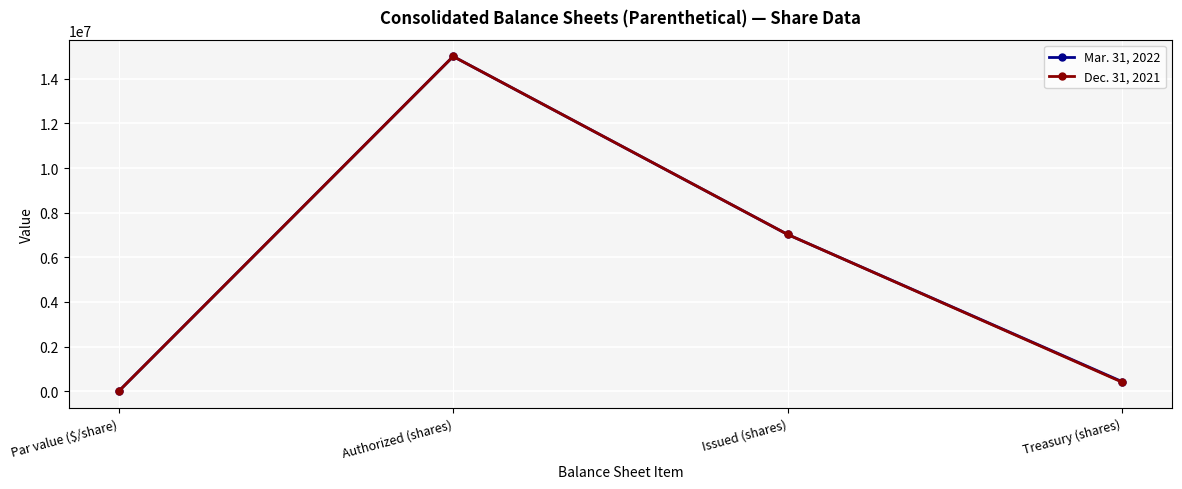

Reading left to right, transcribe all the data shown in this chart.

Mar. 31, 2022: 1	15000000	7023821	430382
Dec. 31, 2021: 1	15000000	7023821	406846